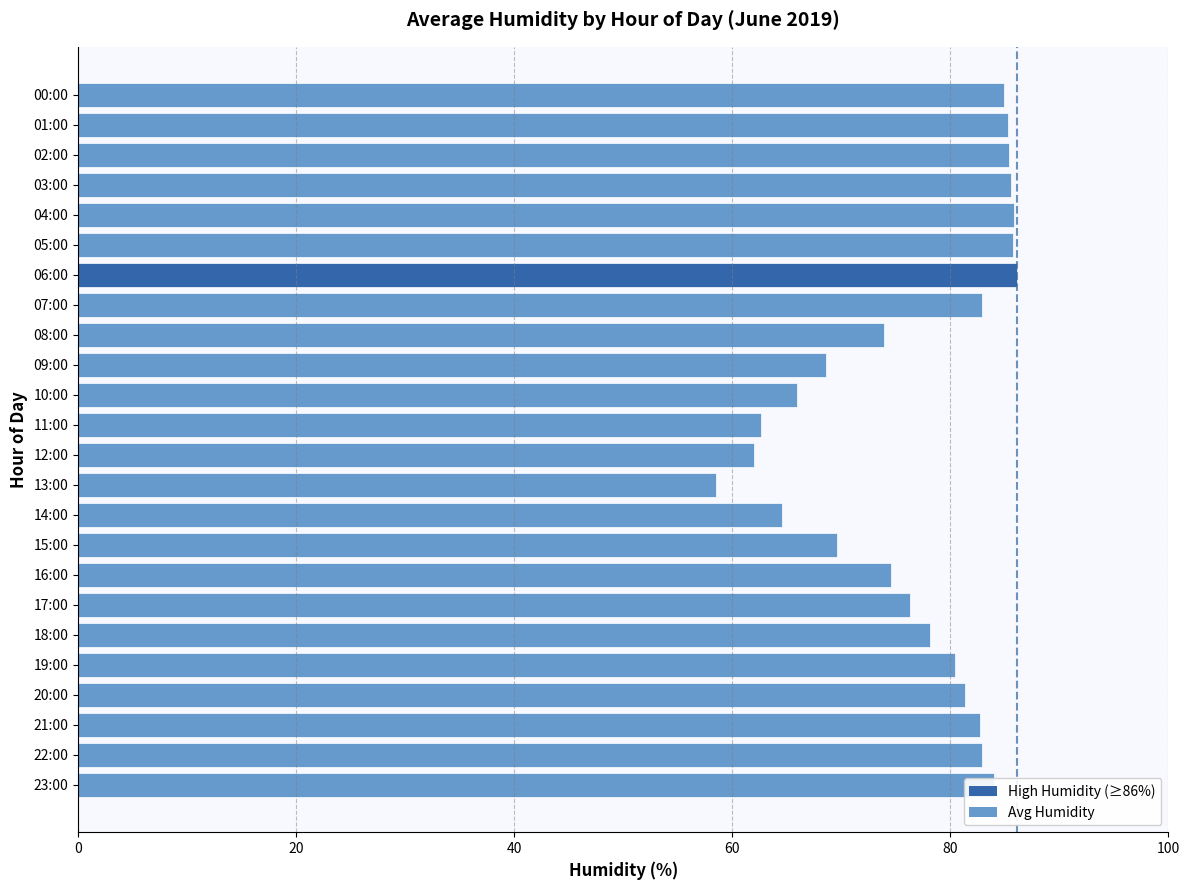

Read the value at 02:00.

85.4